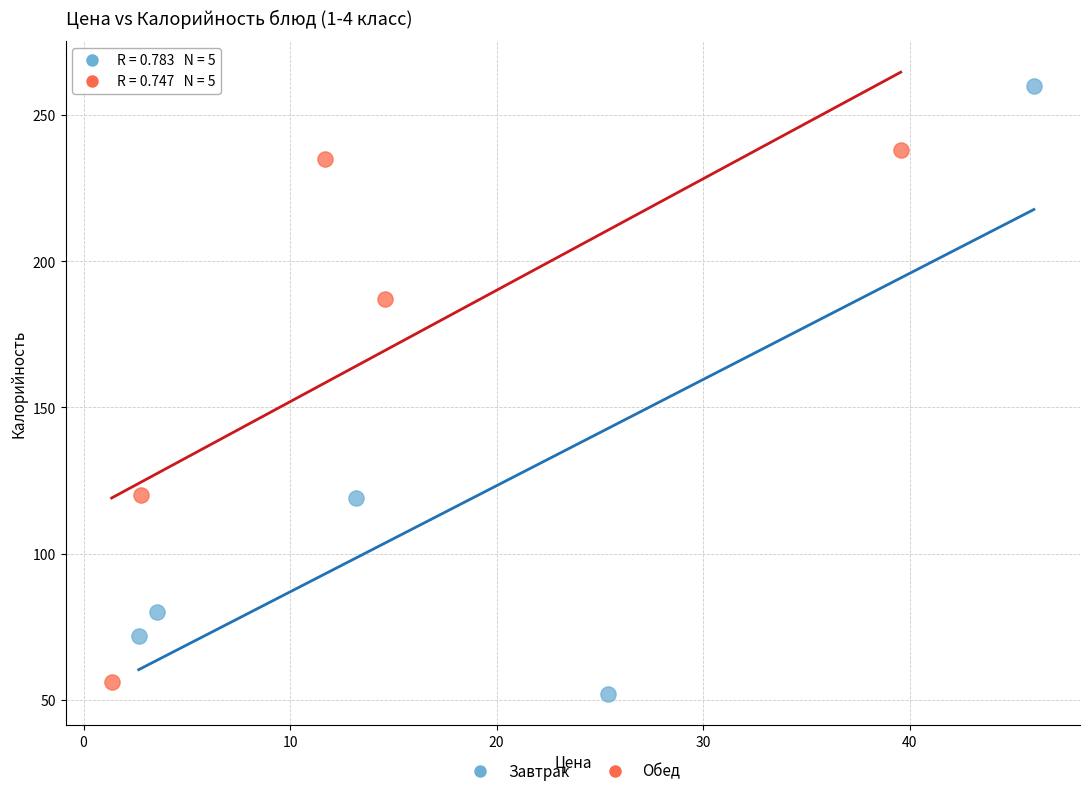

Which series has the widest spread of Y values?

Завтрак